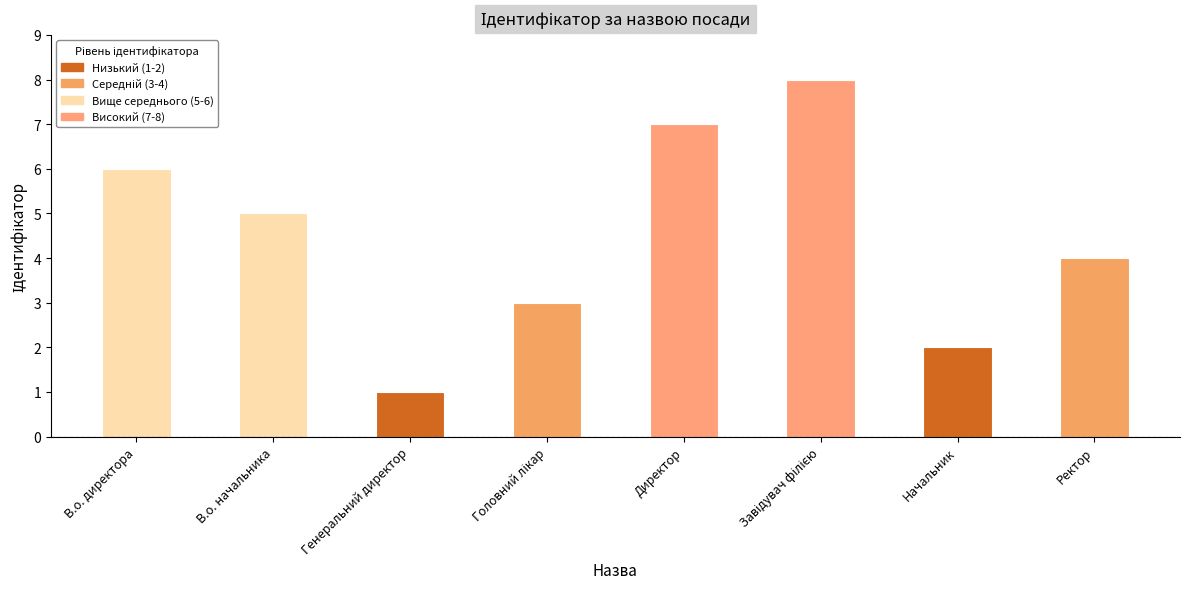

The value at Директор is 12. True or false?

False